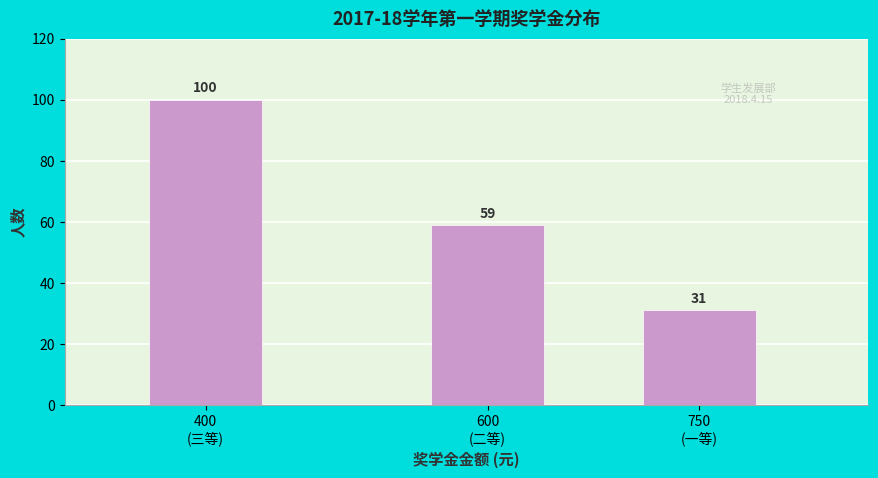

Reading left to right, transcribe all the data shown in this chart.

100	59	31